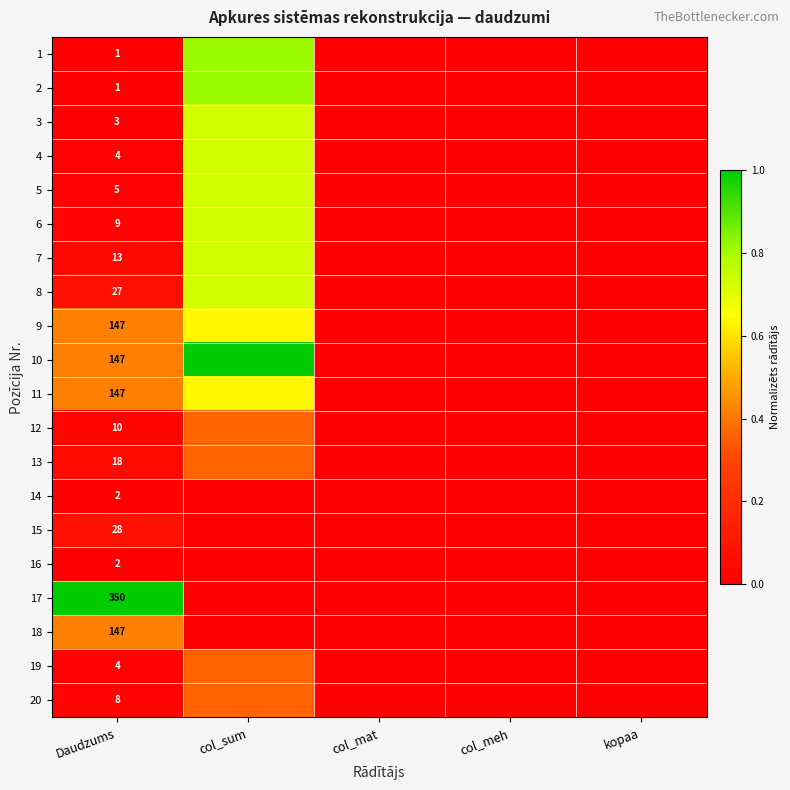

Is the value of 1 at col_meh greater than the value of 5 at col_meh?

No